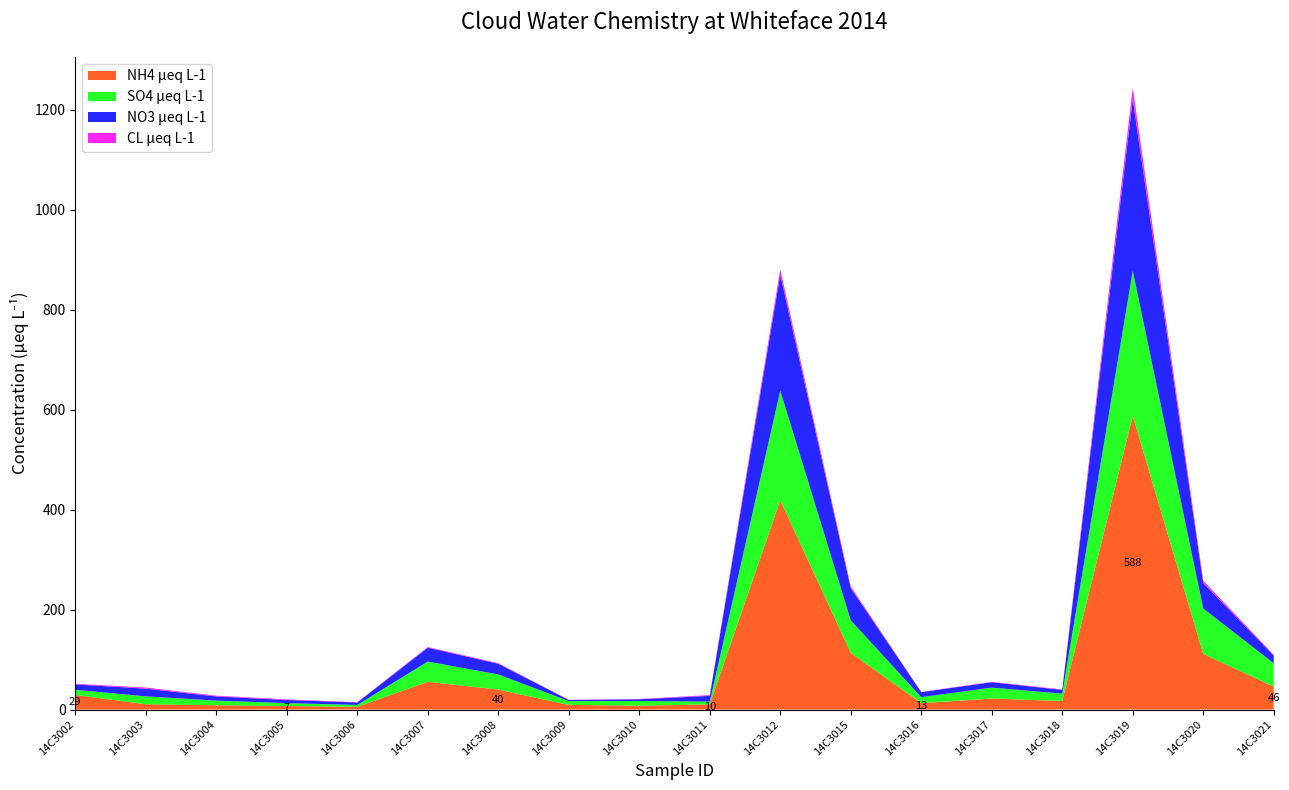

Reading right to left, list all the values displayed in this chart.

NH4 µeq L-1: 45.8	111.4	587.6	17.1	22.0	12.8	113.5	418.8	10.4	7.5	9.3	39.9	55.5	5.4	7.1	8.6	10.6	29.1
SO4 µeq L-1: 46.9	90.7	290.4	14.7	21.8	12.0	65.0	219.2	5.4	9.6	7.6	30.4	40.5	3.8	5.8	9.3	15.8	10.5
NO3 µeq L-1: 15.3	51.1	343.2	7.4	10.8	10.1	64.5	232.3	11.5	3.4	2.2	21.3	27.7	4.9	6.2	8.4	15.5	10.7
CL µeq L-1: 1.5	4.6	22.9	1.0	0.7	0.5	3.3	10.8	1.6	0.6	0.3	1.3	1.3	0.5	1.3	1.5	2.1	1.3